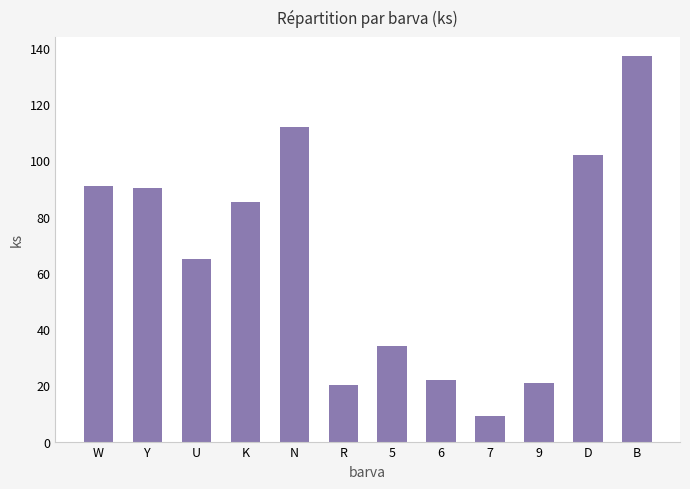

Reading left to right, extract all data points from this chart.

91	90	65	85	112	20	34	22	9	21	102	137